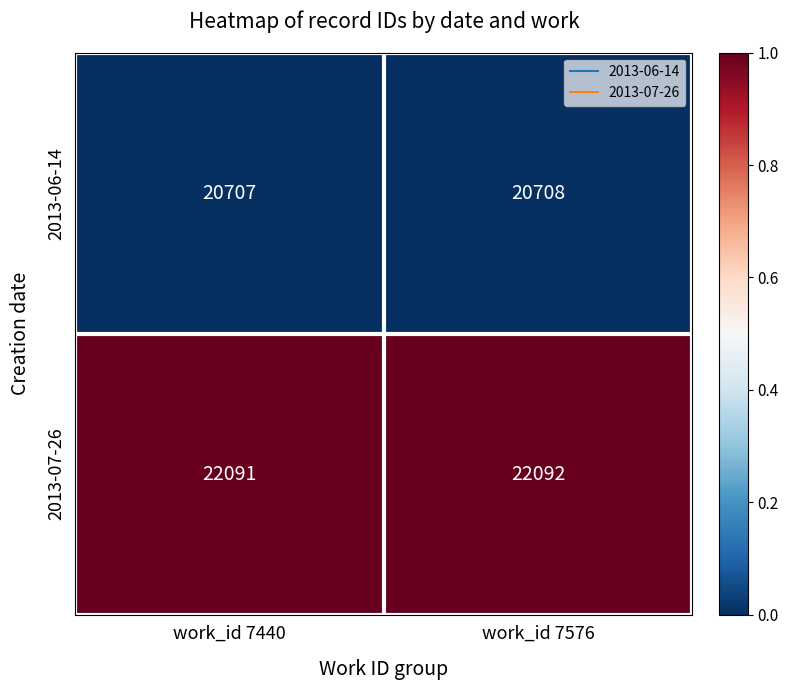

Which series has the largest total across all categories?

2013-07-26